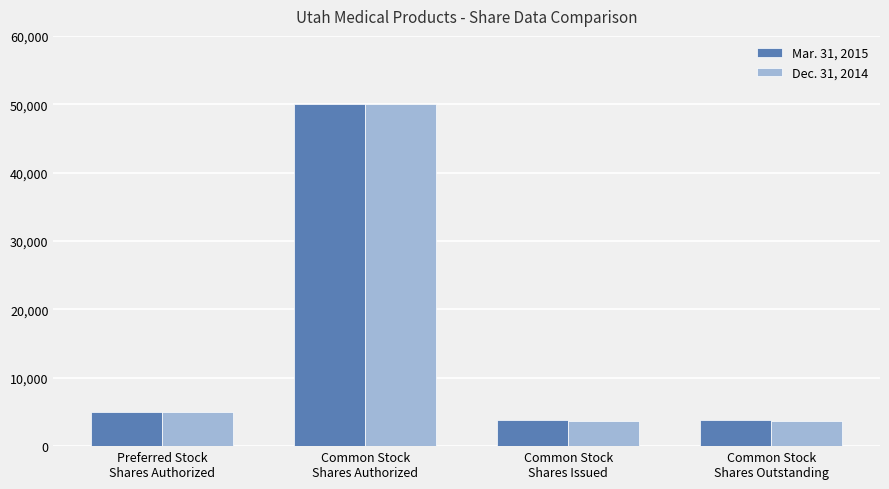

The value of Mar. 31, 2015 at Common Stock
Shares Authorized is 88886. True or false?

False